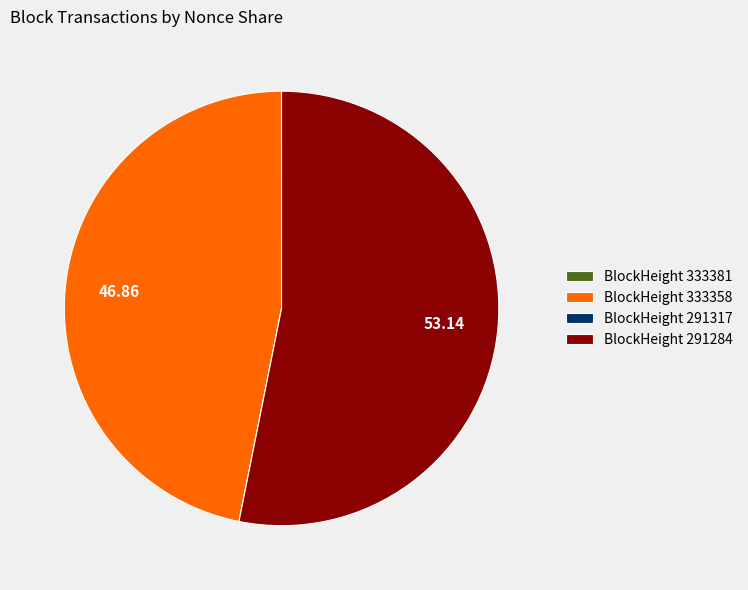

Which slice represents more than half of the pie?

BlockHeight 291284